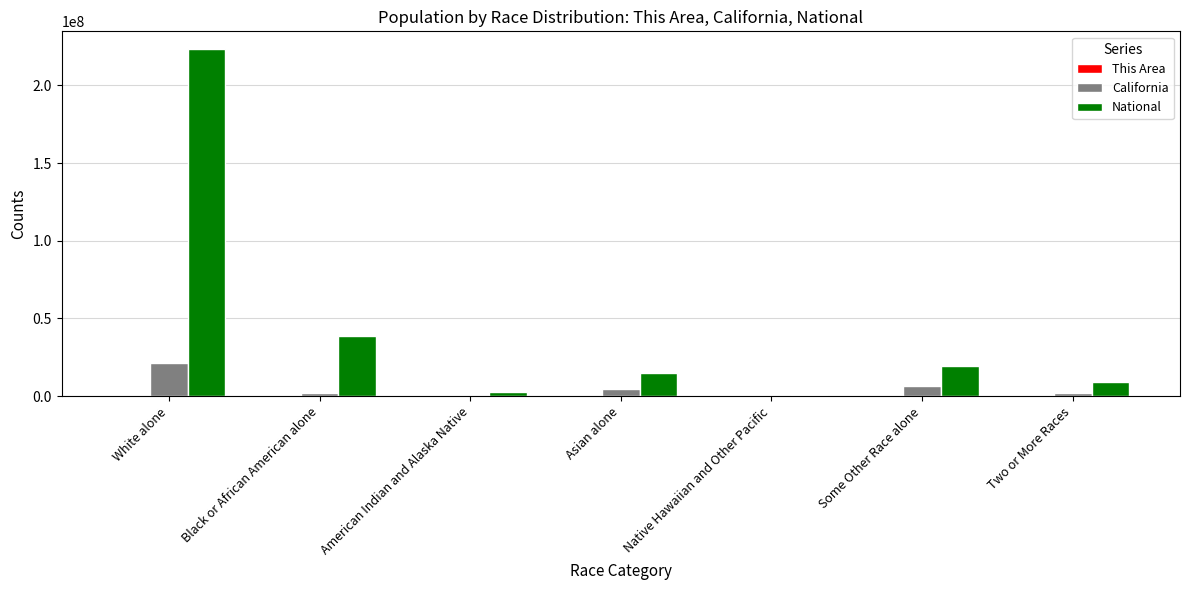

True or false: National has a value of 540013 at Native Hawaiian and Other Pacific.

True